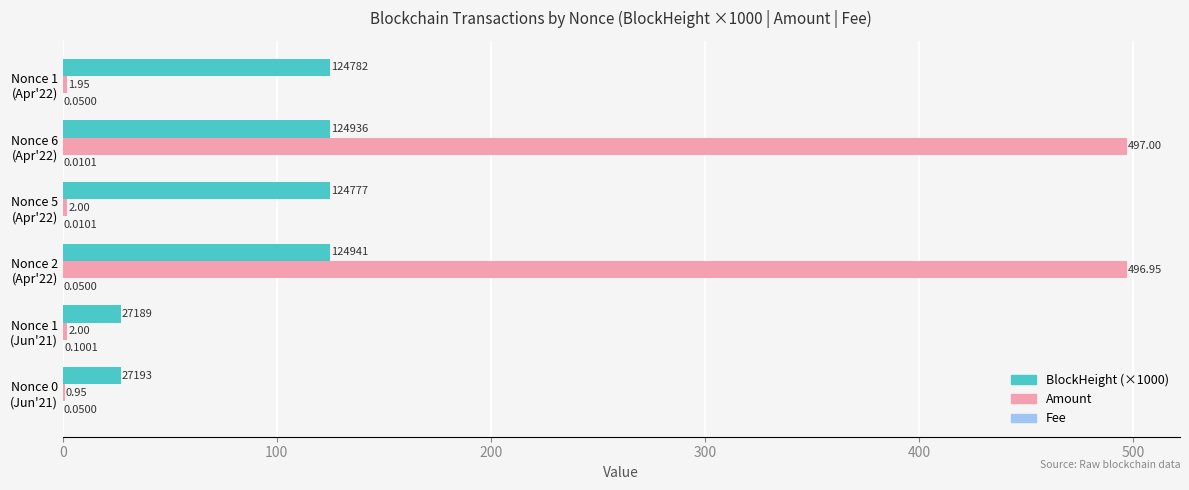

Which series has the largest total across all categories?

Amount